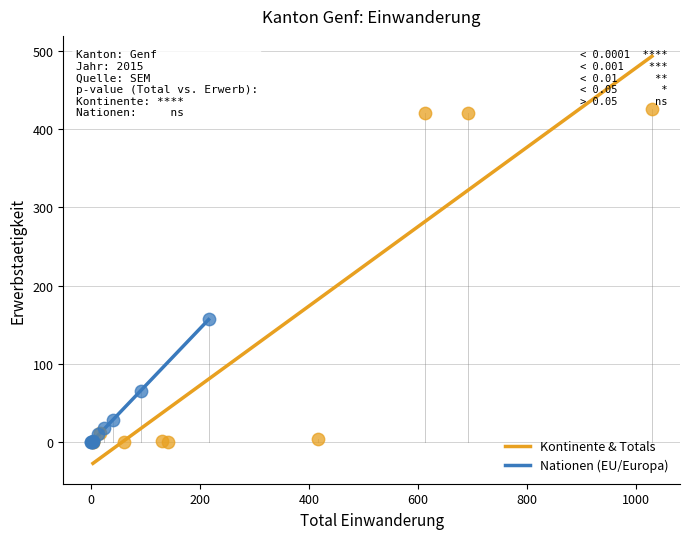

Which series has the widest spread of Y values?

Kontinente & Totals